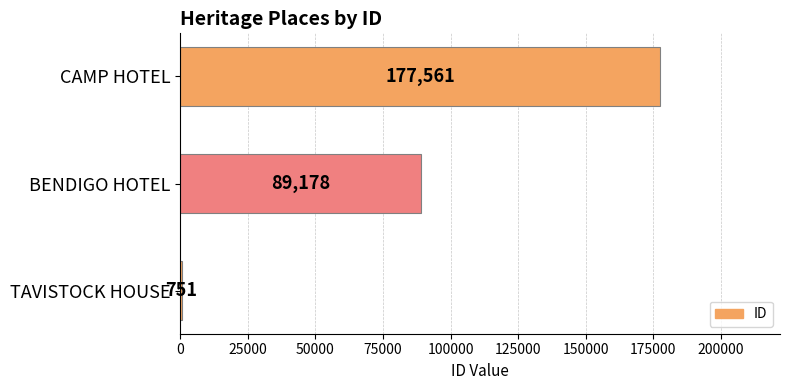

List the labels in order of value, largest first.

CAMP HOTEL, BENDIGO HOTEL, TAVISTOCK HOUSE